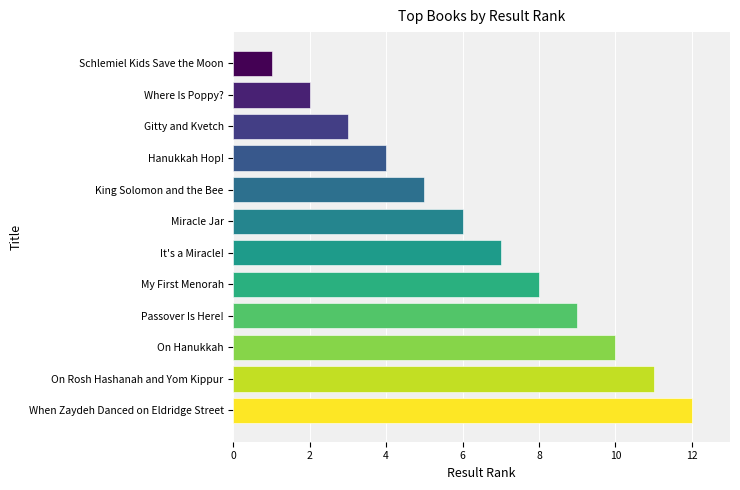

Rank the categories by value from lowest to highest.

Schlemiel Kids Save the Moon, Where Is Poppy?, Gitty and Kvetch, Hanukkah Hop!, King Solomon and the Bee, Miracle Jar, It's a Miracle!, My First Menorah, Passover Is Here!, On Hanukkah, On Rosh Hashanah and Yom Kippur, When Zaydeh Danced on Eldridge Street